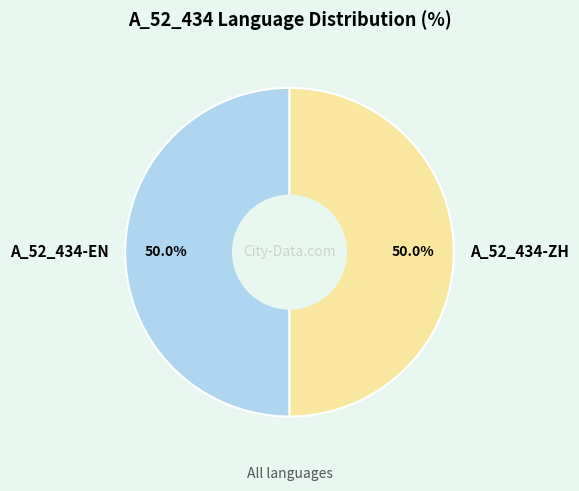

Do A_52_434-ZH and A_52_434-EN together represent more than half of the pie?

Yes